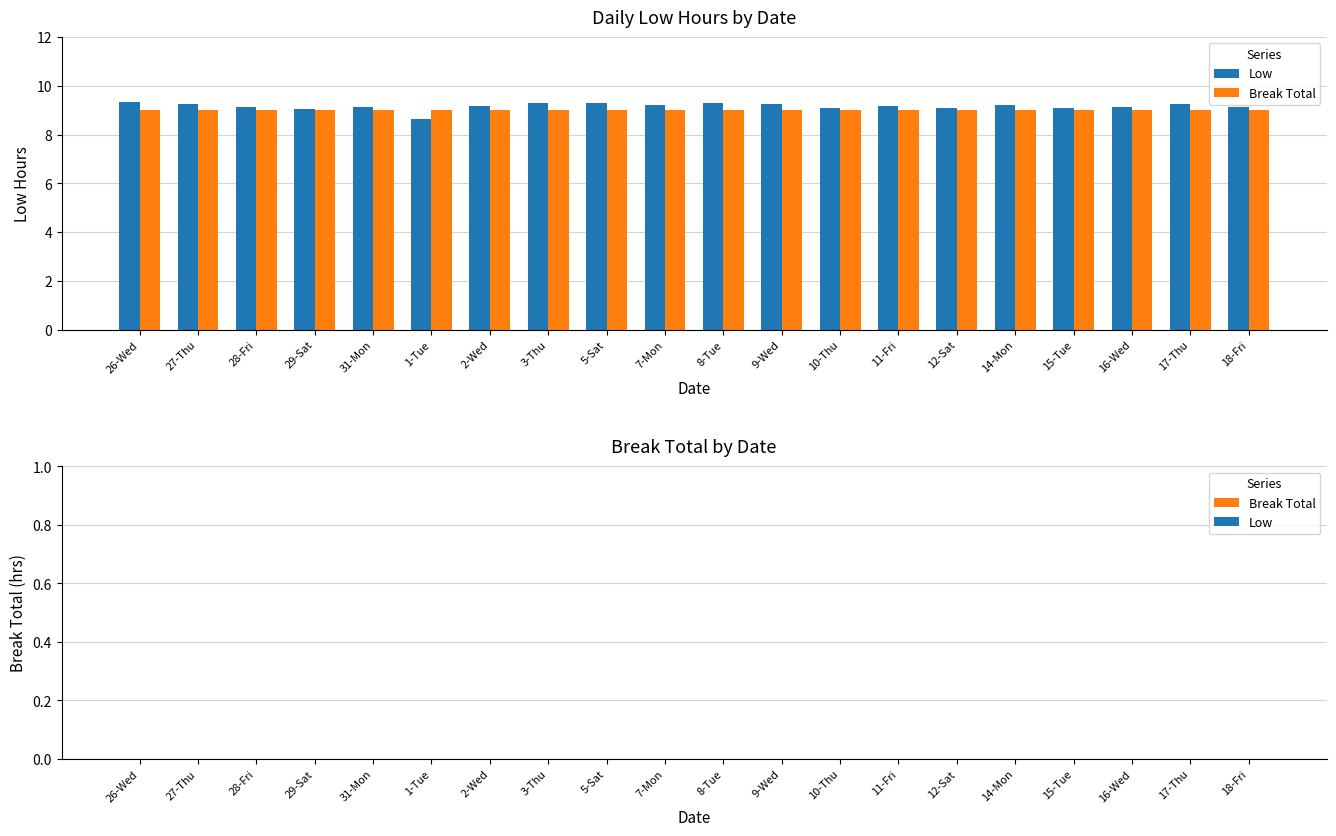

Is it true that Break Total equals 9.0 at 15-Tue?

True